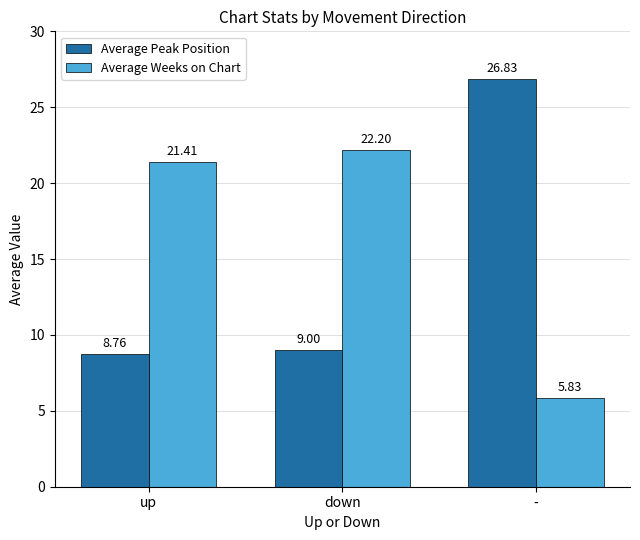

Which series changed the most between up and -?

Average Peak Position